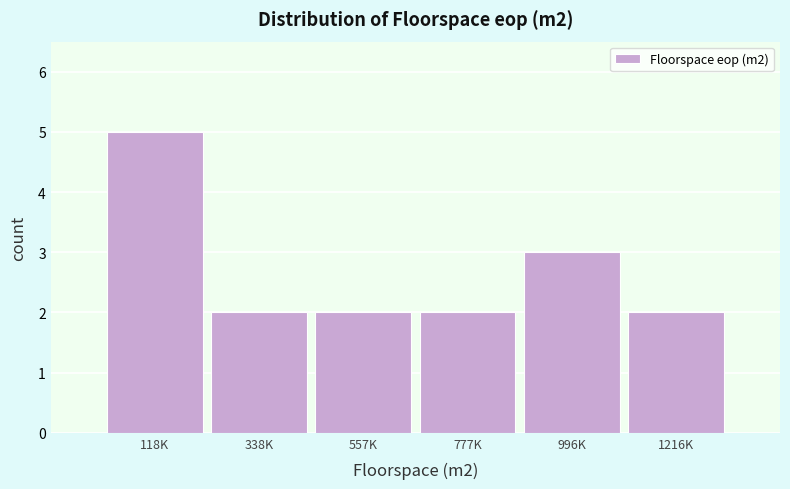

Reading left to right, transcribe all the data shown in this chart.

5	2	2	2	3	2